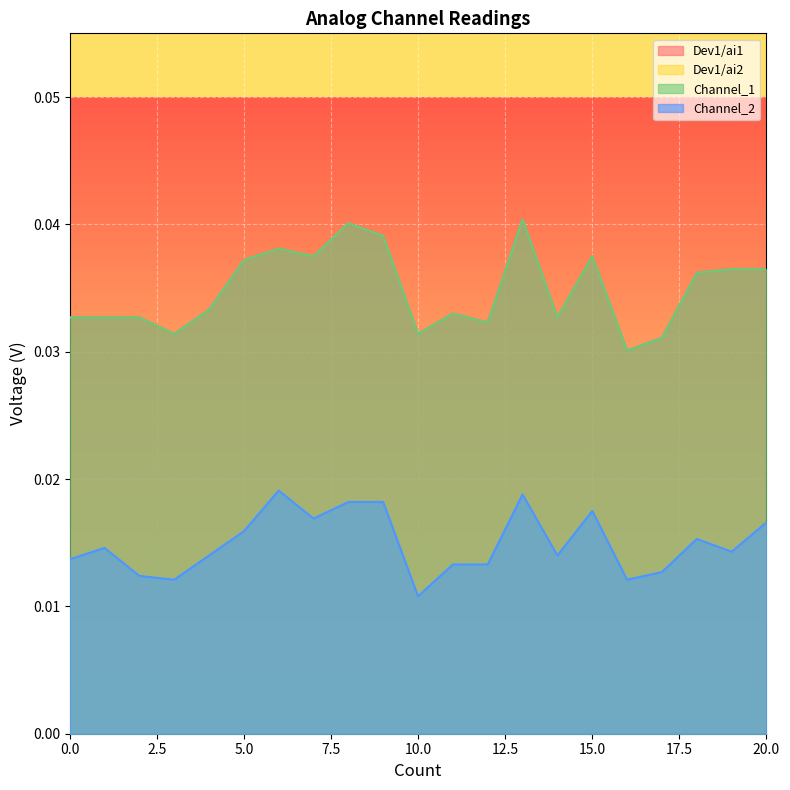

How many interior local peaks does the Channel_2 series have?

5